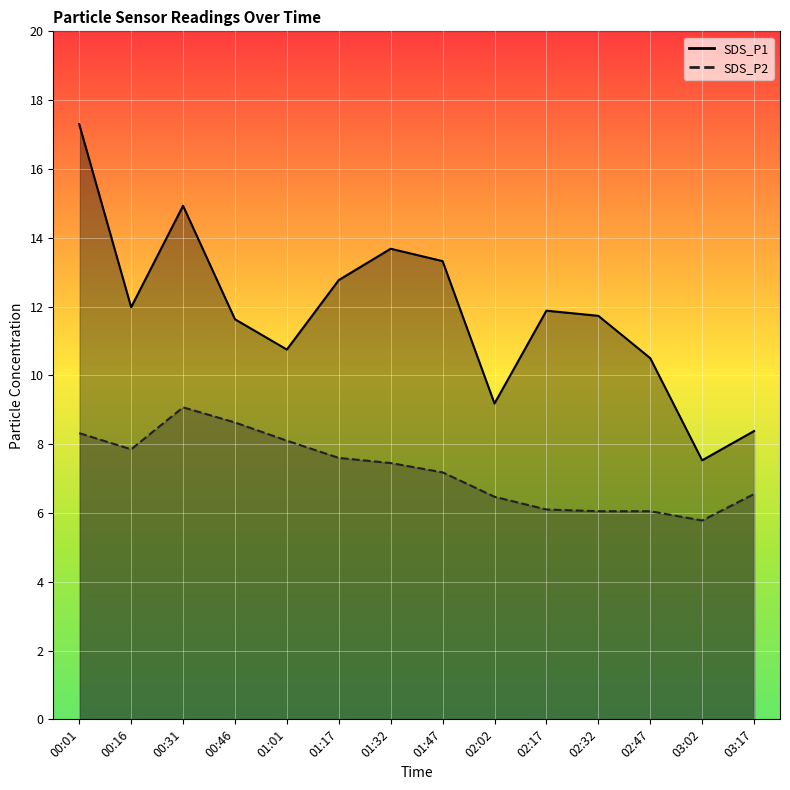

The SDS_P1 series shows 11.6 at 00:46. True or false?

True